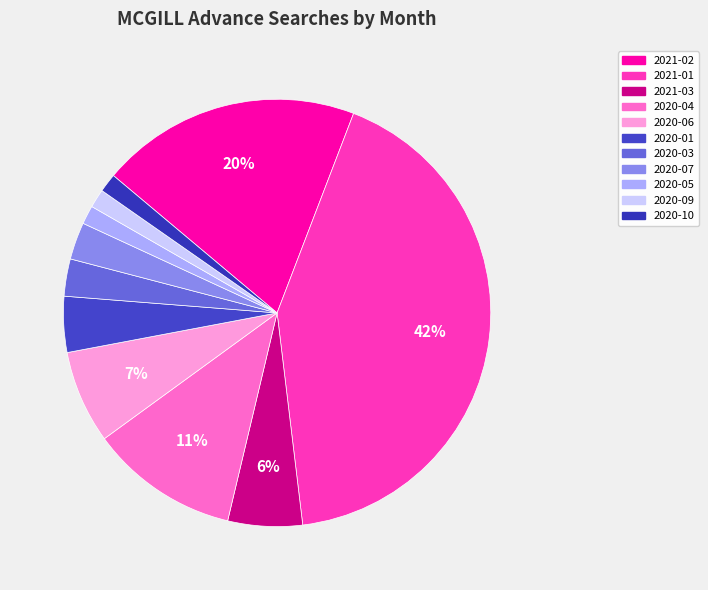

To the nearest percent, what portion does 2020-05 represent?

1%